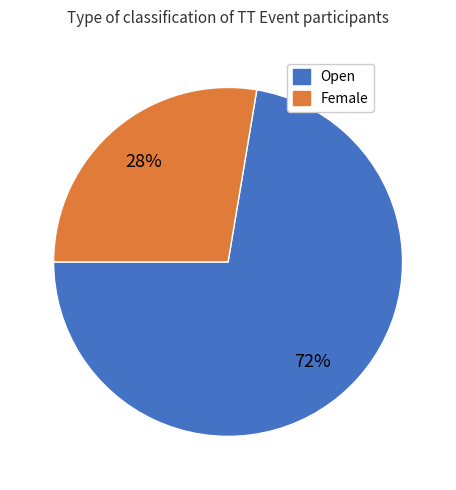

Count the number of slices in the pie.

2